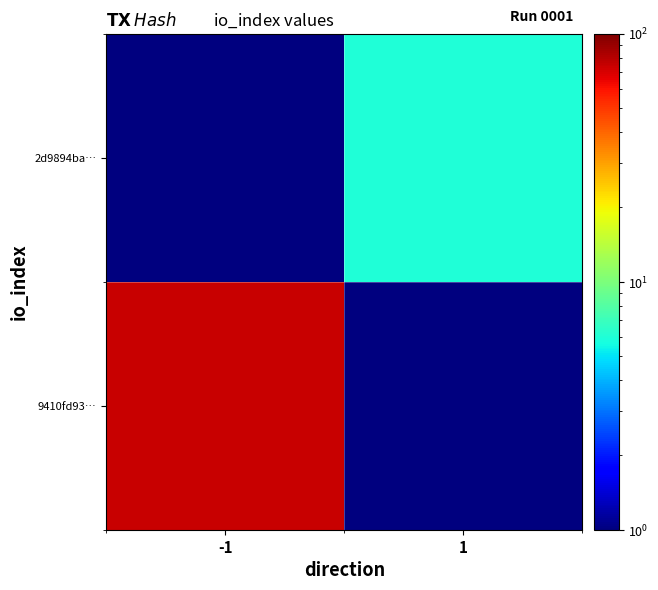

What is the spread (max minus min) of values at 1?

5.5